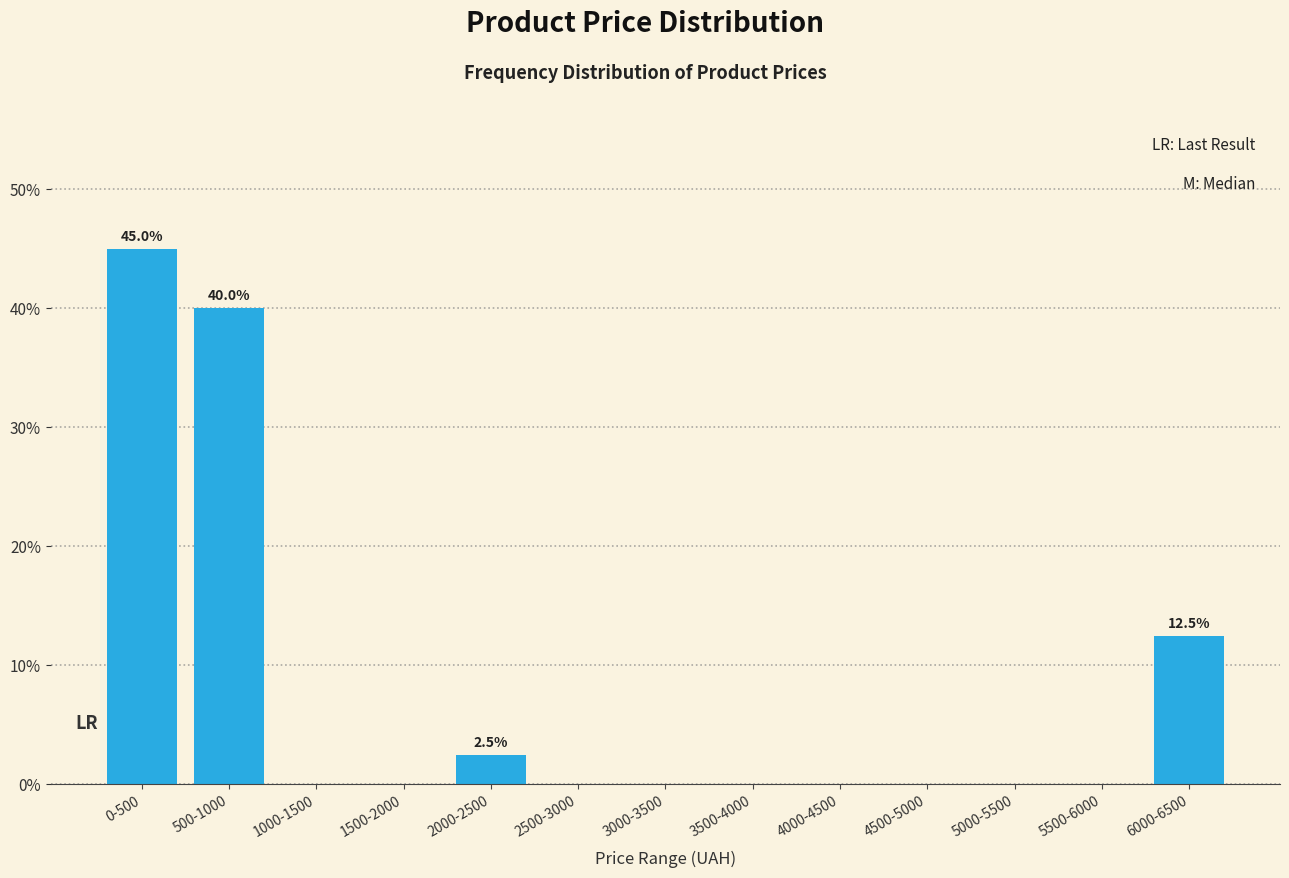

Reading left to right, list all the values displayed in this chart.

0-500=45.0	500-1000=40.0	1000-1500=0.0	1500-2000=0.0	2000-2500=2.5	2500-3000=0.0	3000-3500=0.0	3500-4000=0.0	4000-4500=0.0	4500-5000=0.0	5000-5500=0.0	5500-6000=0.0	6000-6500=12.5